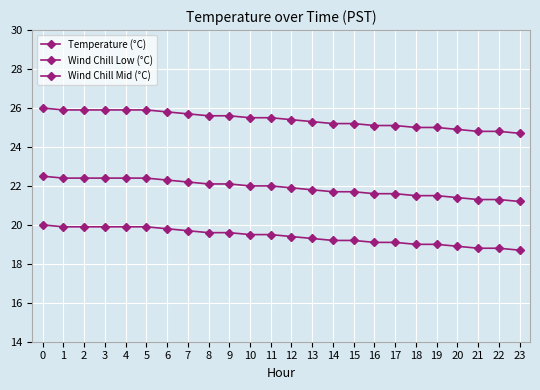

List the series in order of their peak value, lowest first.

Wind Chill Low (°C), Wind Chill Mid (°C), Temperature (°C)